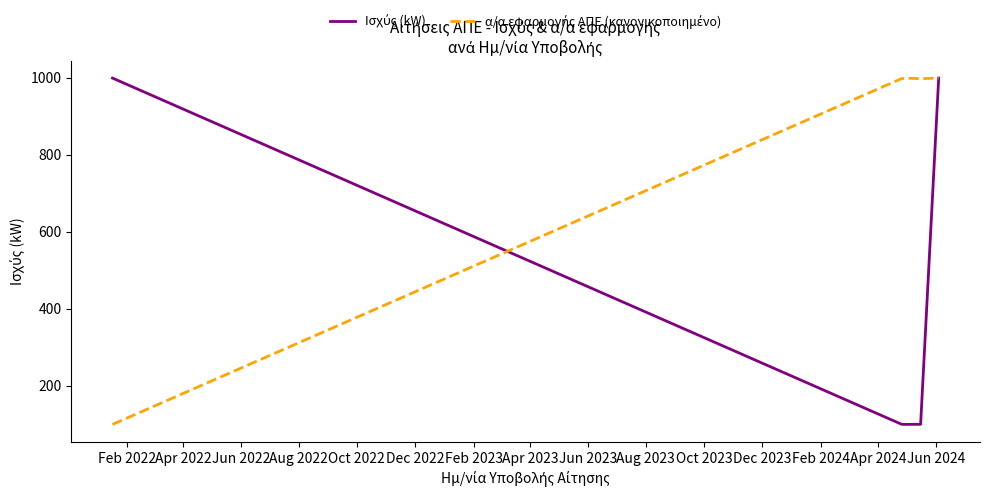

What is the minimum value shown in the chart?

99.4